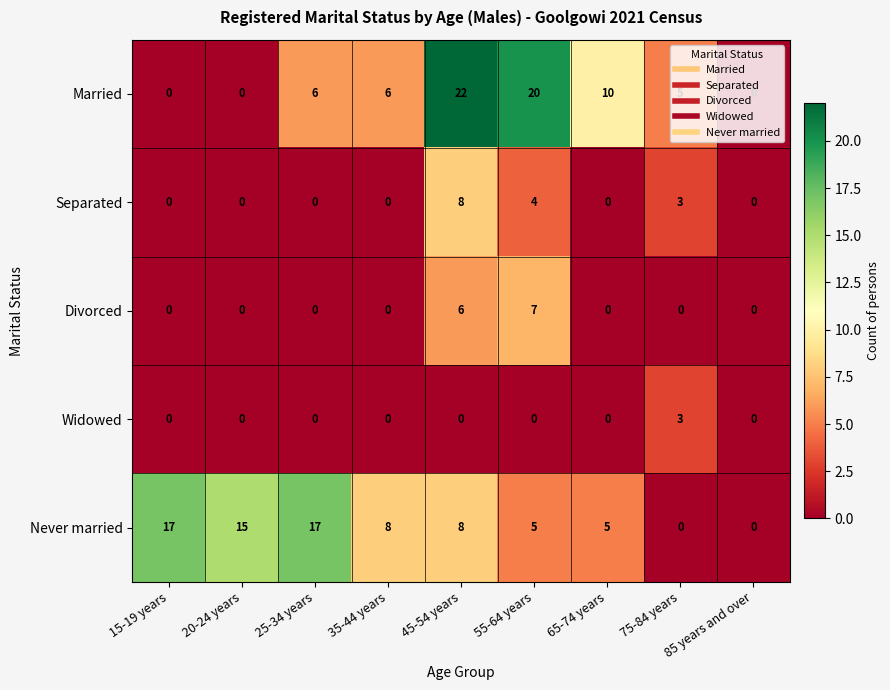

The value of Divorced at 55-64 years is 7. True or false?

True